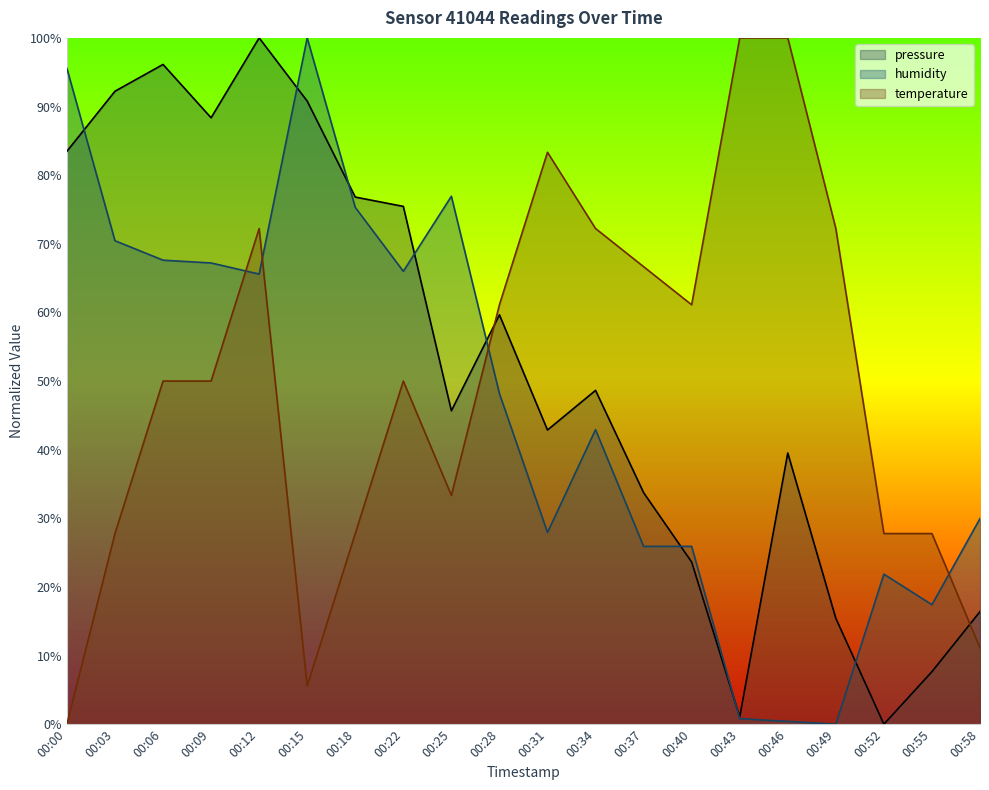

True or false: humidity has more than 1 points higher than both neighbors.

True